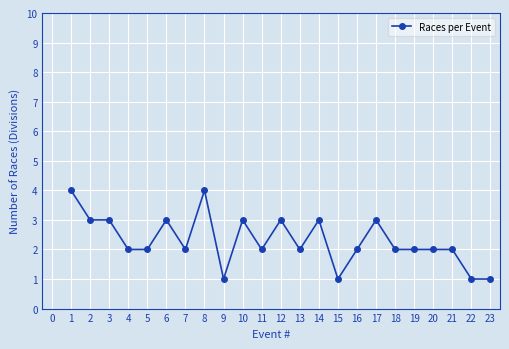

Read the value at 17.

3